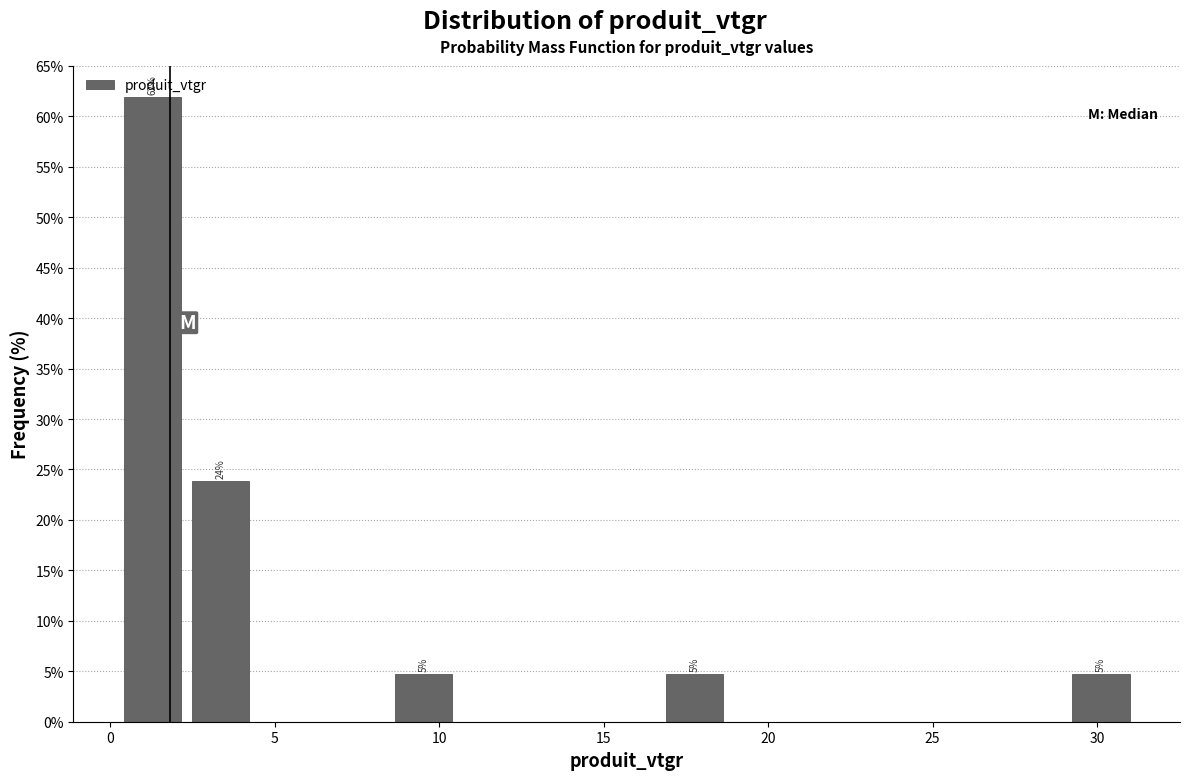

Which range on the x-axis has the tallest bar?

0.5 to 2.5